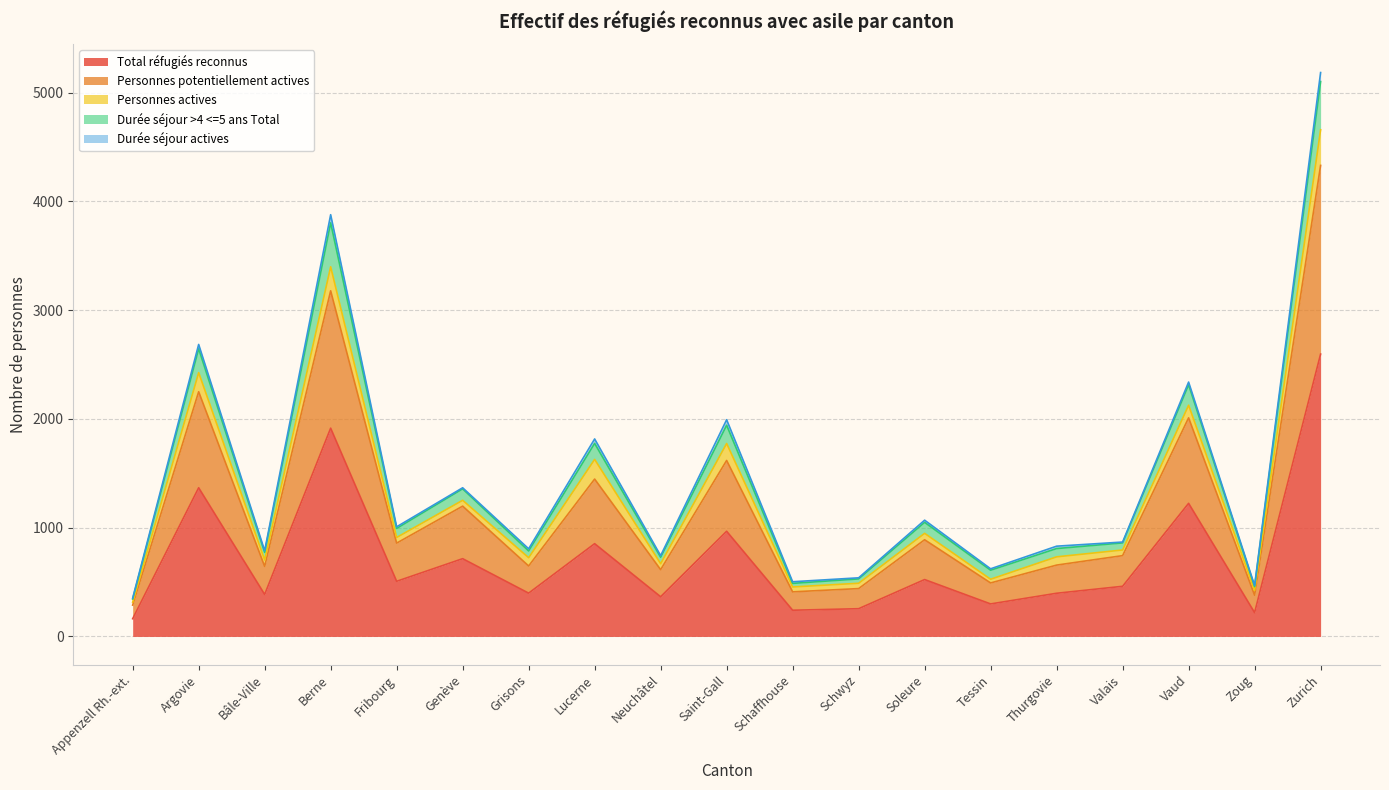

What is the minimum value for Total réfugiés reconnus?

163